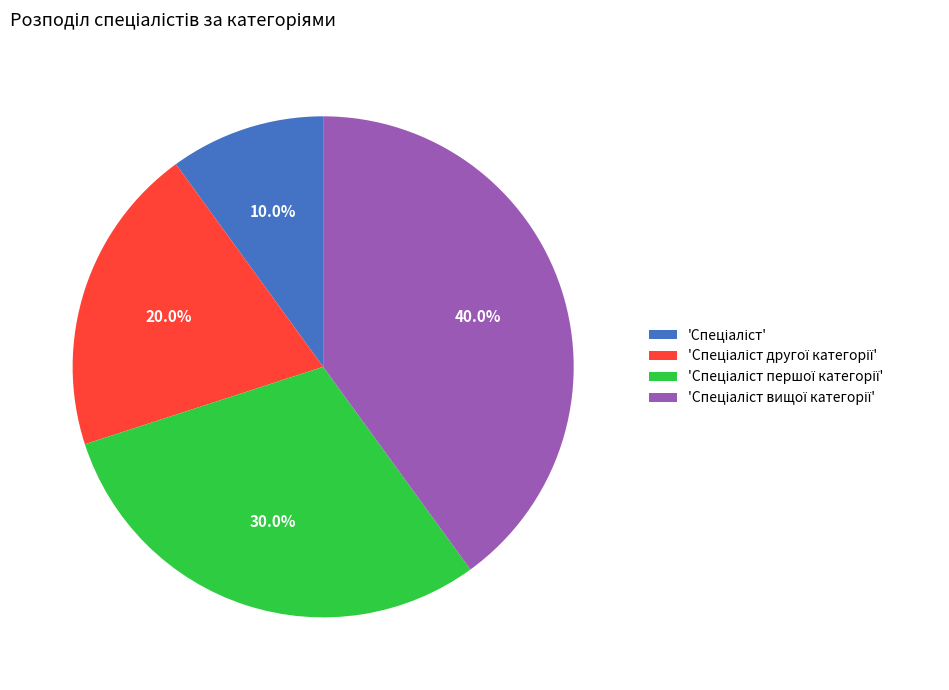

Is there any slice that represents more than half of the pie?

No